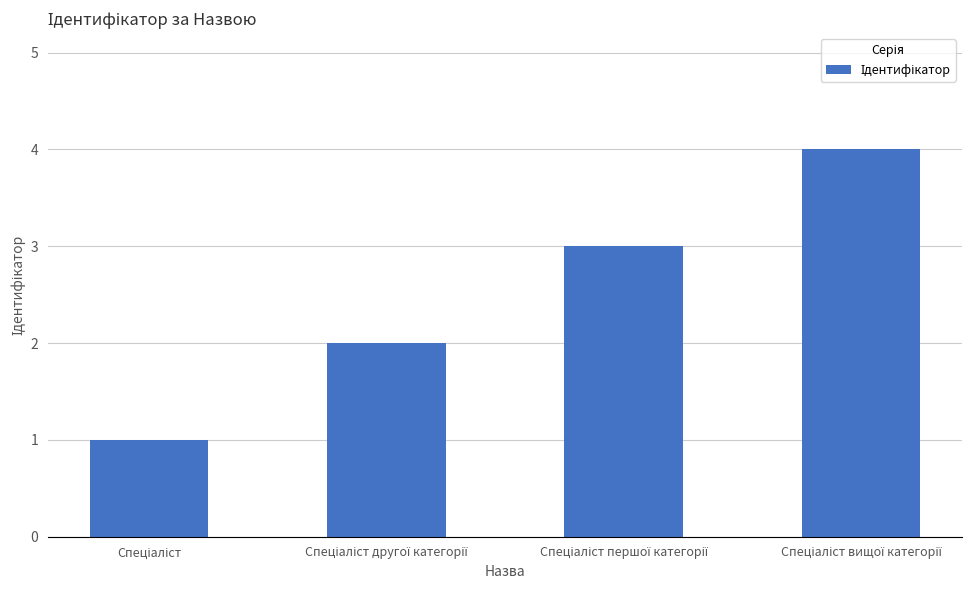

What is the difference between the maximum and minimum values?

3